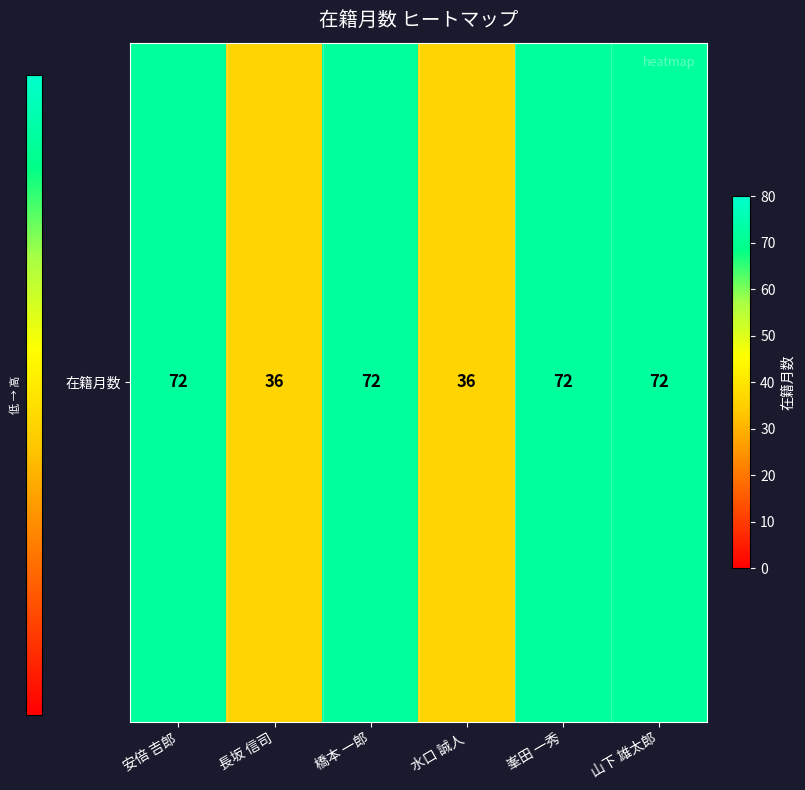

Rank the categories by value from lowest to highest.

長坂 信司, 水口 誠人, 安倍 吉郎, 橋本 一郎, 峯田 一秀, 山下 雄太郎